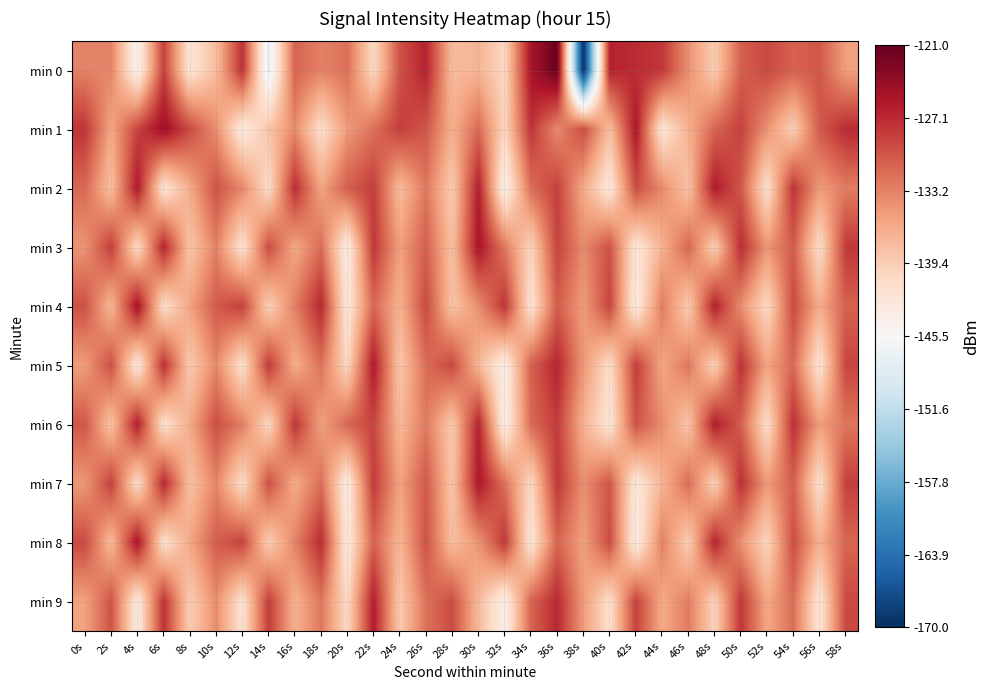

Rank the series by their maximum value, from highest to lowest.

min 0, min 1, min 4, min 8, min 3, min 7, min 2, min 5, min 6, min 9